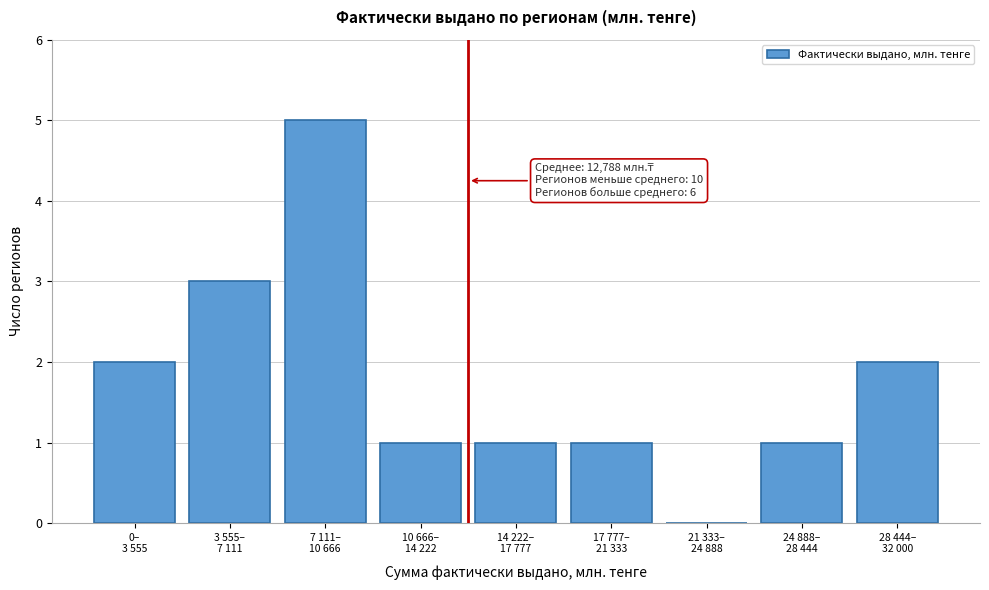

What is the greatest value displayed?

5